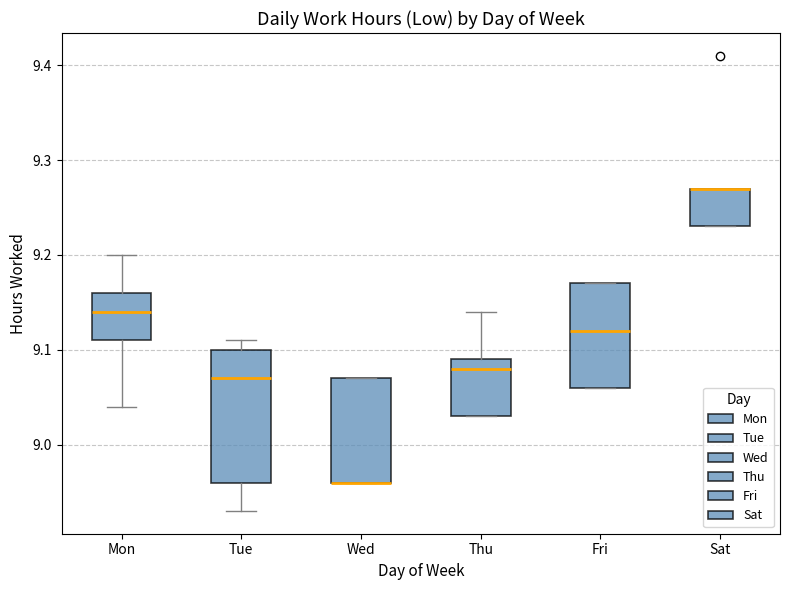

Reading left to right, transcribe this box plot: for each box, give where its median line is, the range the box spans, and where its two whiskers end, as read against the y-axis. The values are not printed on the chart, so give them approximately, as read against the axis.

Mon: median 9.14, box 9.11 to 9.16, whiskers 9.04 to 9.20
Tue: median 9.07, box 8.96 to 9.10, whiskers 8.93 to 9.11
Wed: median 8.96 (drawn on the box's lower edge), box 8.96 to 9.07, whiskers 8.96 to 9.07
Thu: median 9.08, box 9.03 to 9.09, whiskers 9.03 to 9.14
Fri: median 9.12, box 9.06 to 9.17, whiskers 9.06 to 9.17
Sat: median 9.27 (drawn on the box's upper edge), box 9.23 to 9.27, whiskers 9.23 to 9.27